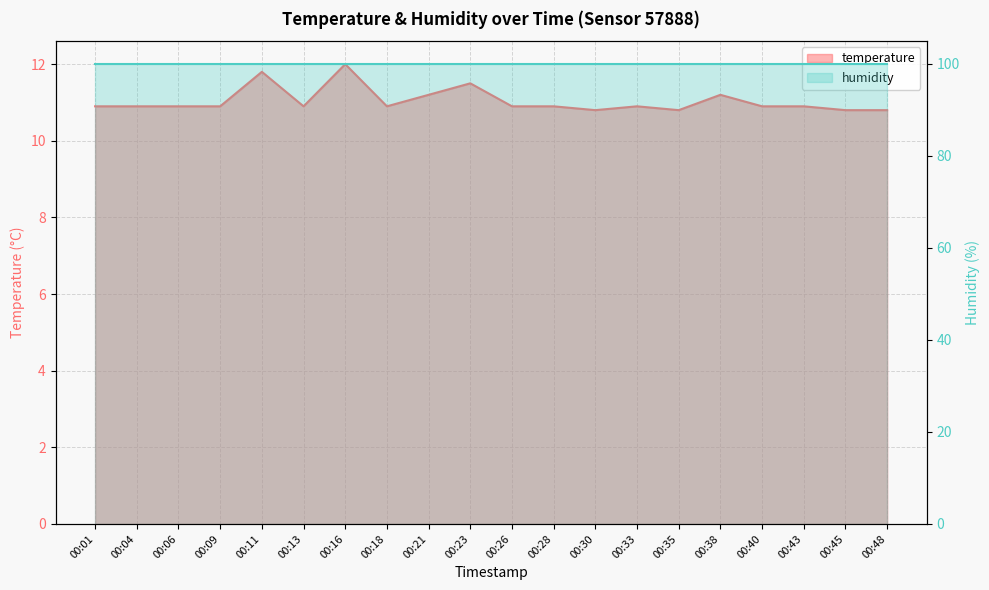

What is the value of the 11th point from the left?

10.9